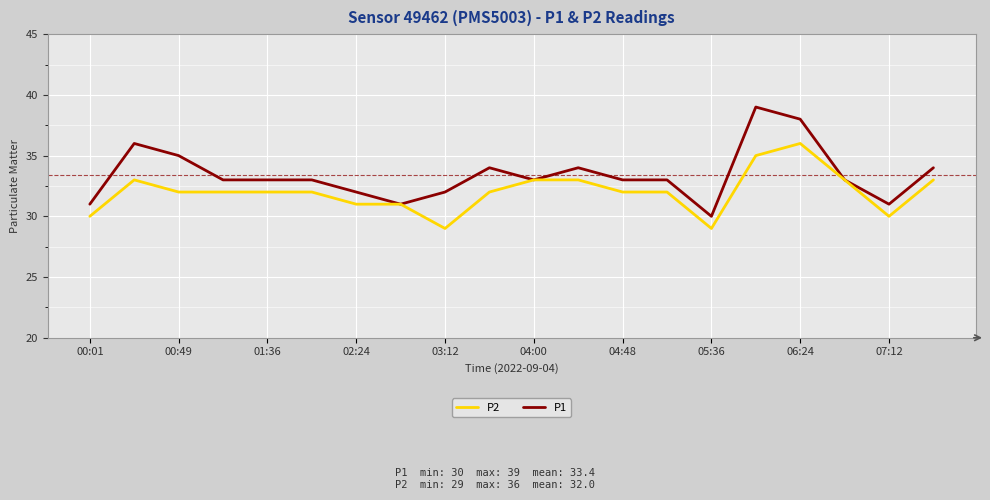

Which series has the widest spread of values?

P1